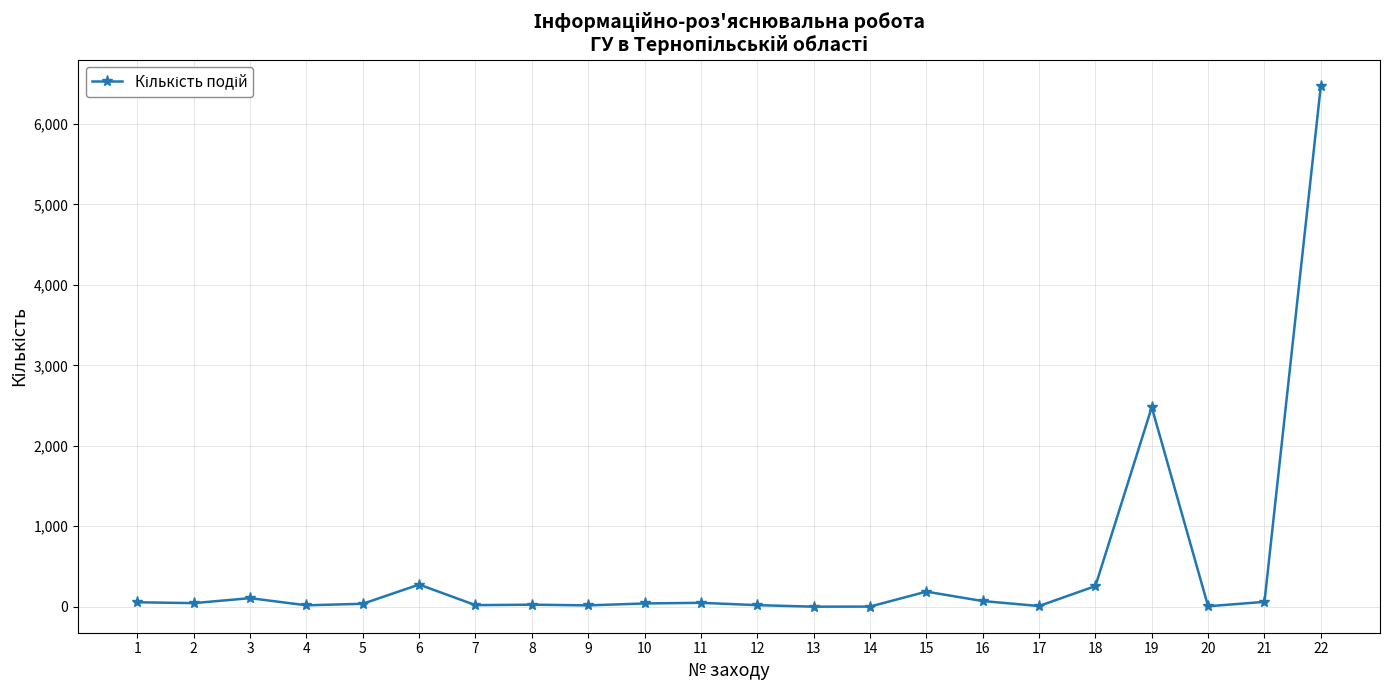

How many series are shown in this chart?

1